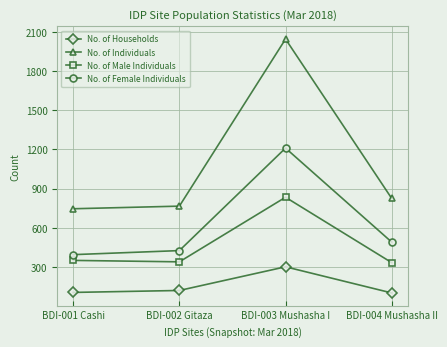

What is the sum of all No. of Households values?

631